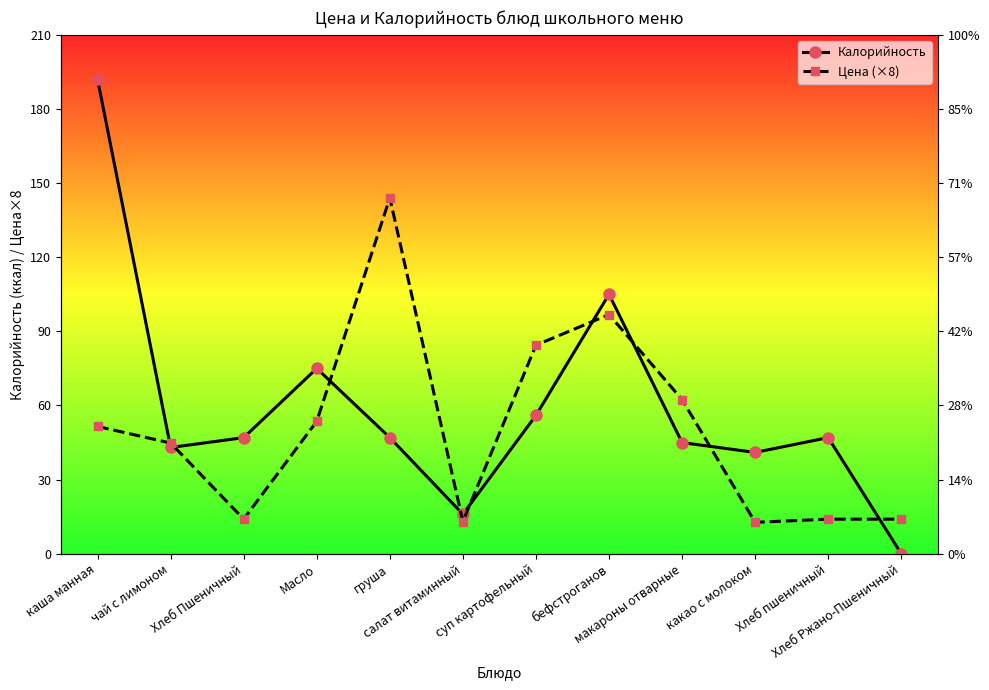

What is the sum of the Калорийность values at Хлеб Ржано-Пшеничный and чай с лимоном?

43.0